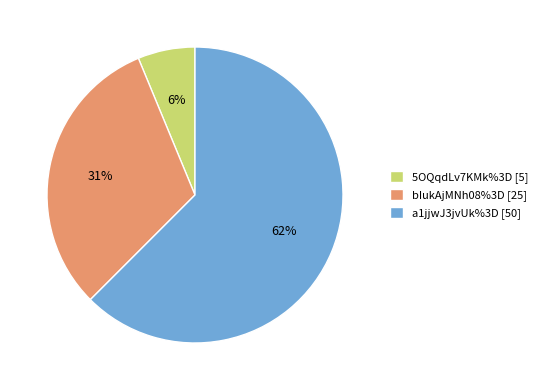

What is the ratio of the value at 5OQqdLv7KMk%3D to the value at a1jjwJ3jvUk%3D?

0.1